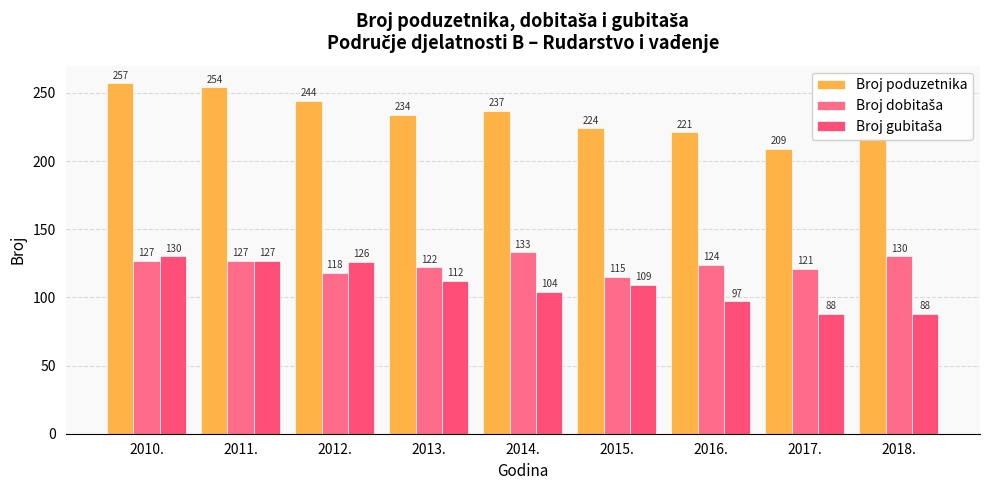

How many distinct data groups are displayed?

3